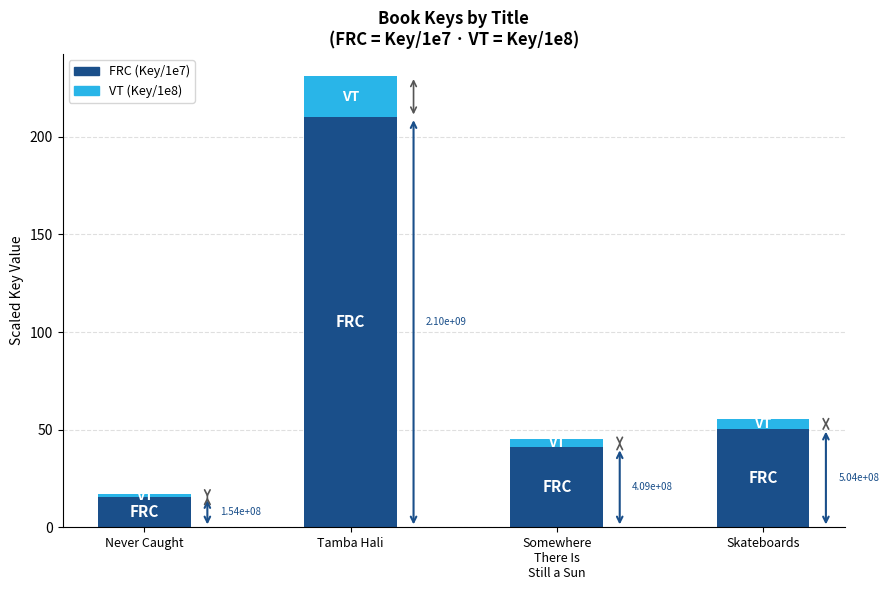

What are all the series names shown in the legend?

FRC (Key/1e7), VT (Key/1e8)